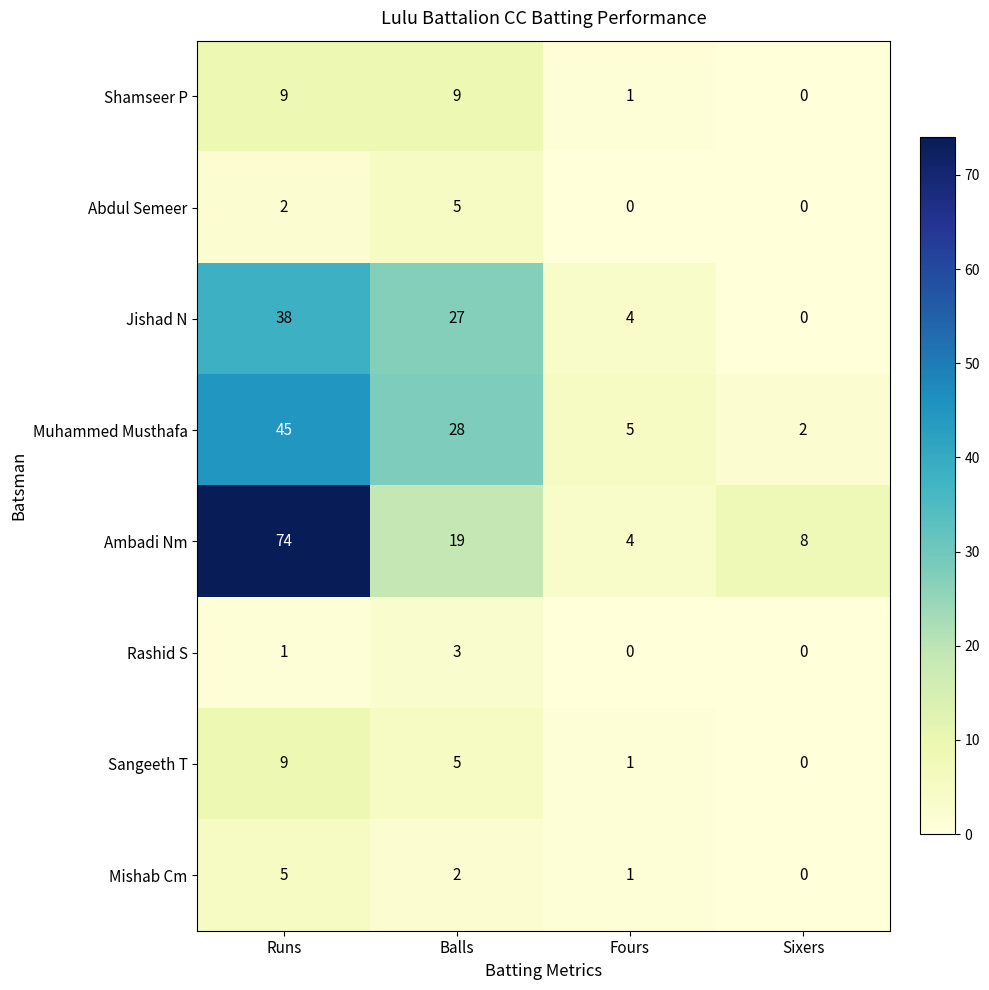

The Jishad N series shows 6 at Fours. True or false?

False